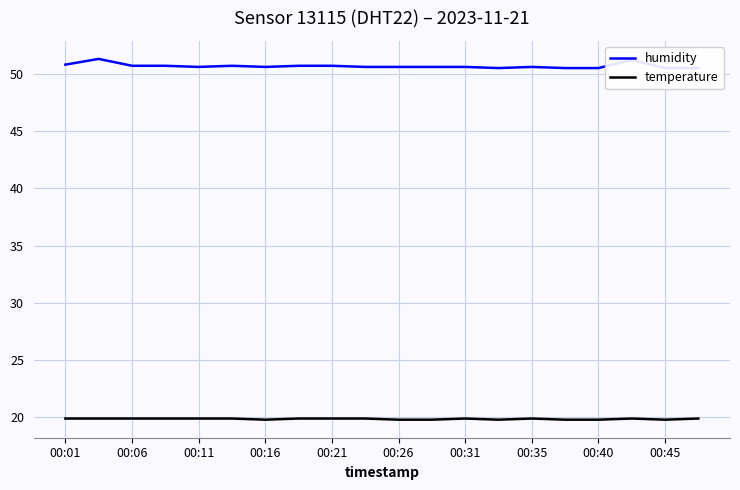

Does the chart have visible grid lines?

Yes